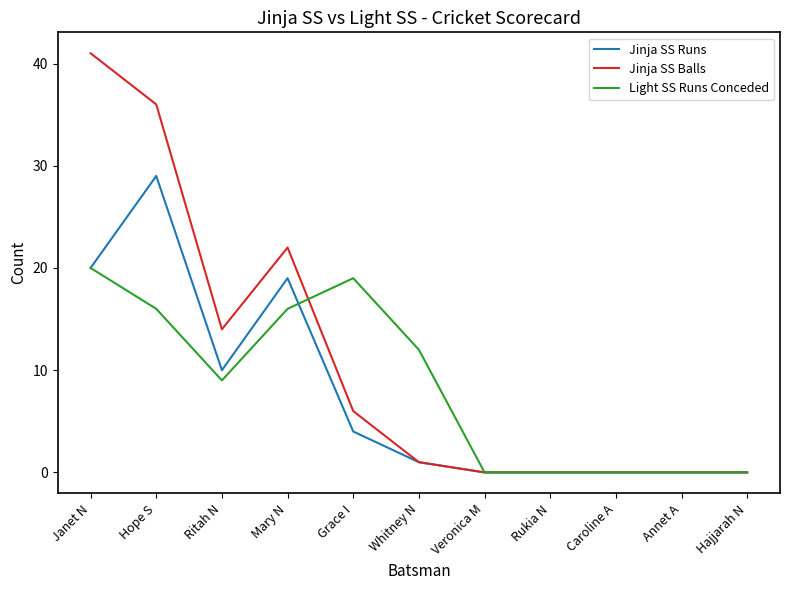

Between Whitney N and Hajjarah N, which series saw the biggest shift?

Light SS Runs Conceded